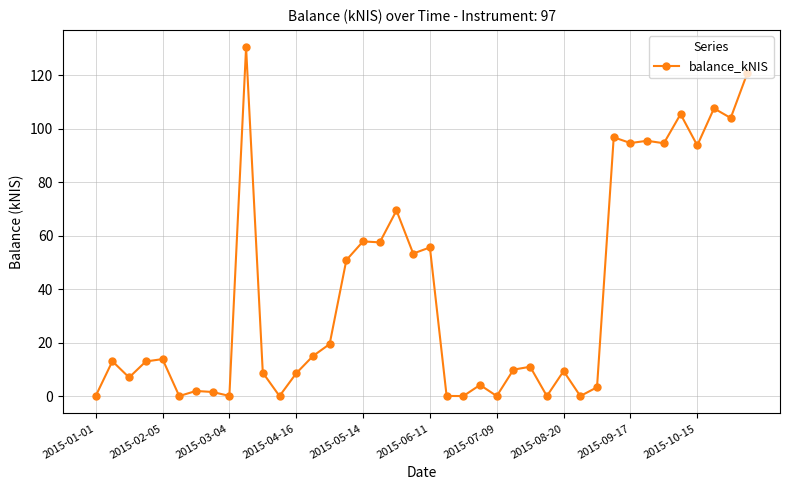

What is the average value?

38.2